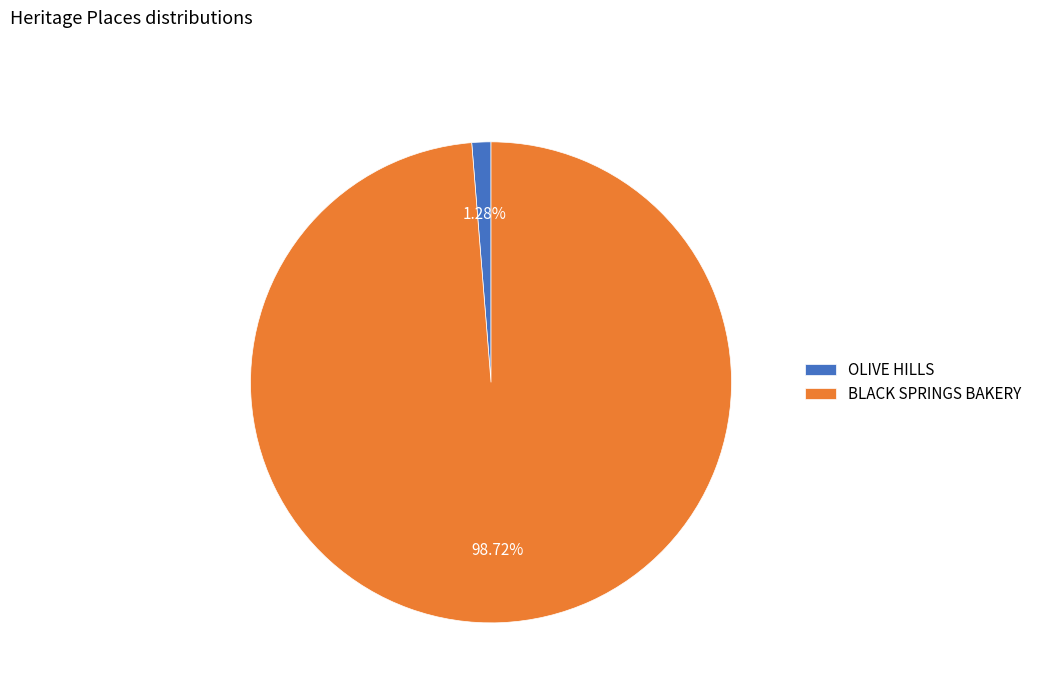

How much of the chart is everything except BLACK SPRINGS BAKERY?

1.3%